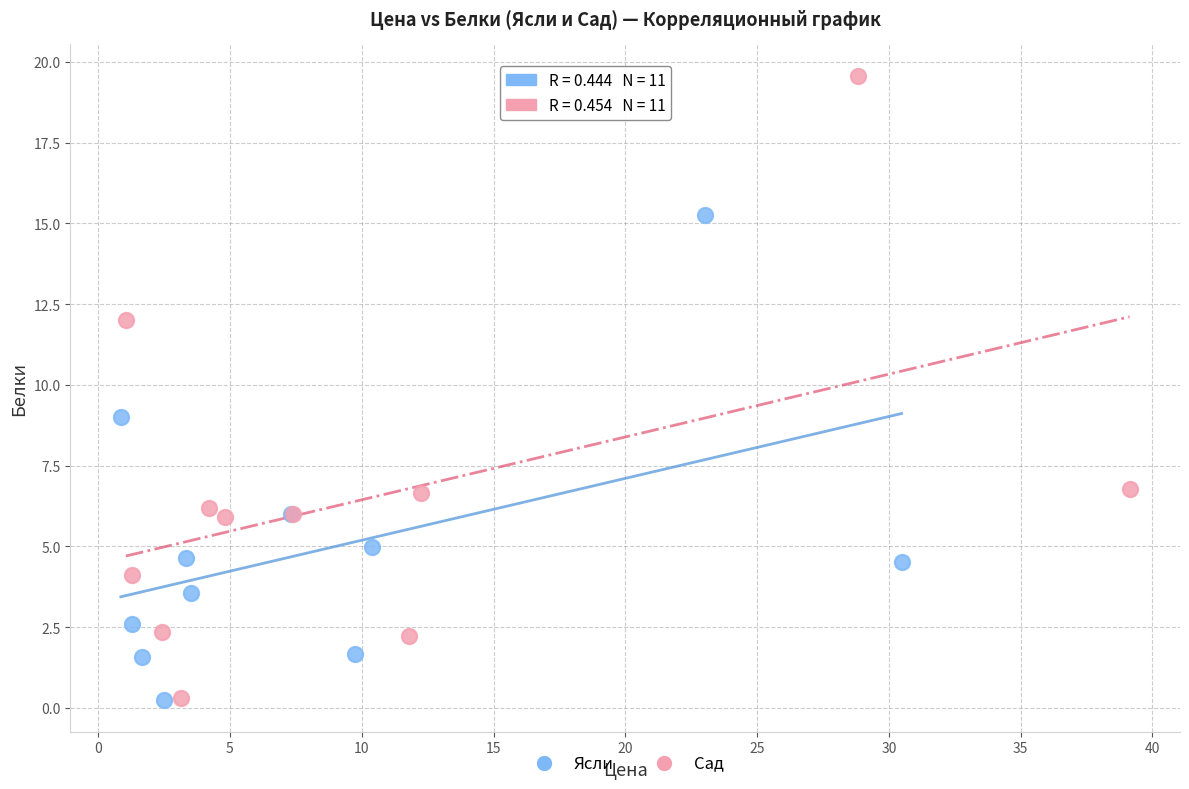

Which series has the widest spread of Y values?

Сад